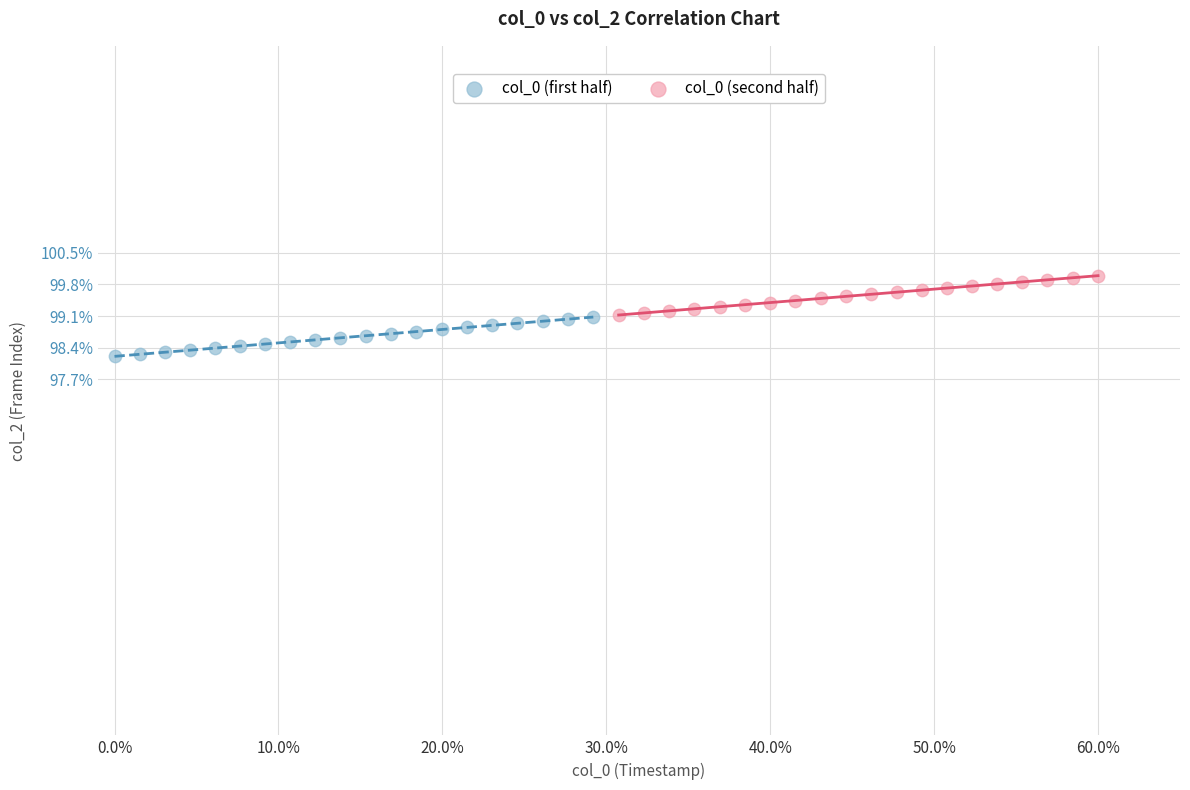

Which series contains the lowest Y value?

col_0 (first half)